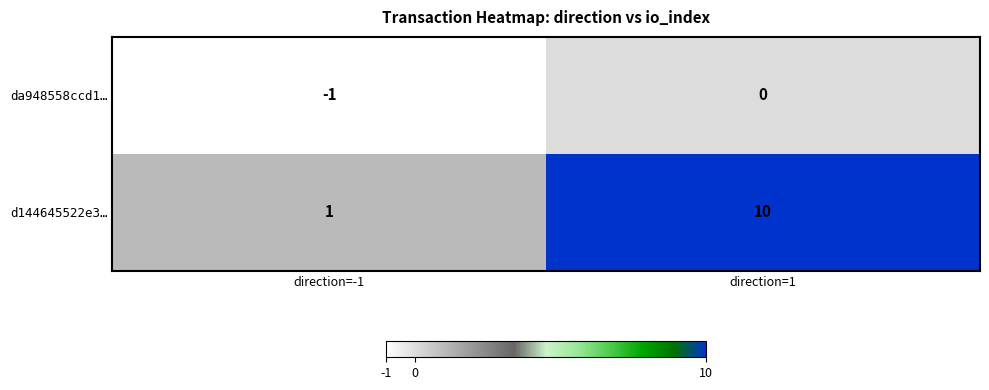

Reading right to left, extract all data points from this chart.

da948558ccd1…: 0	-1
d144645522e3…: 10	1